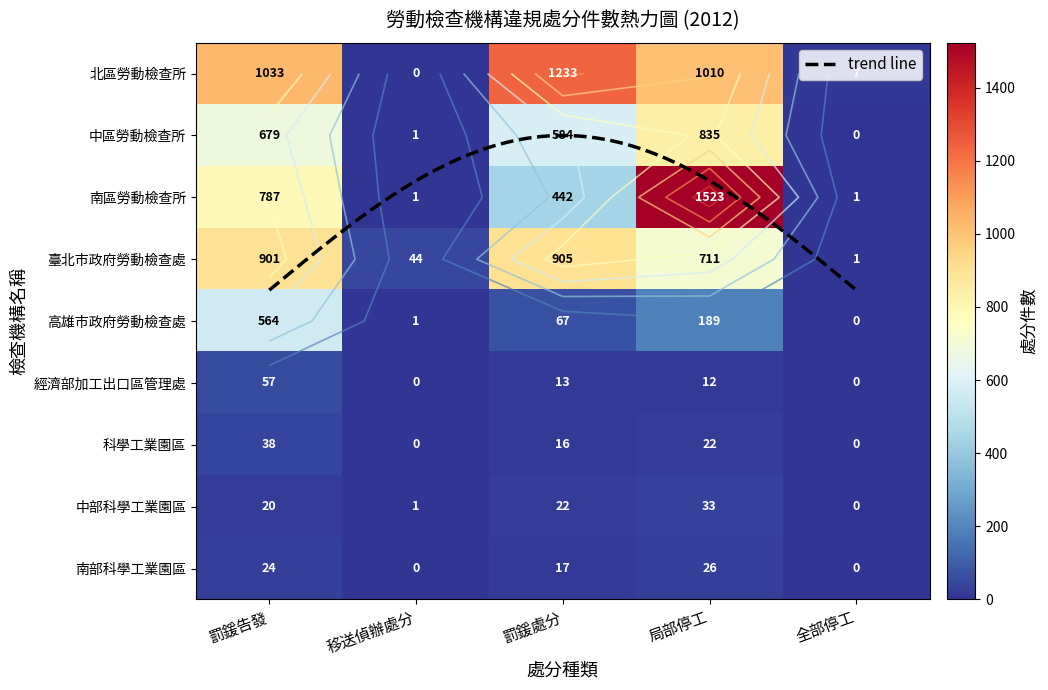

Where does the 高雄市政府勞動檢查處 series first go above 67?

罰鍰告發